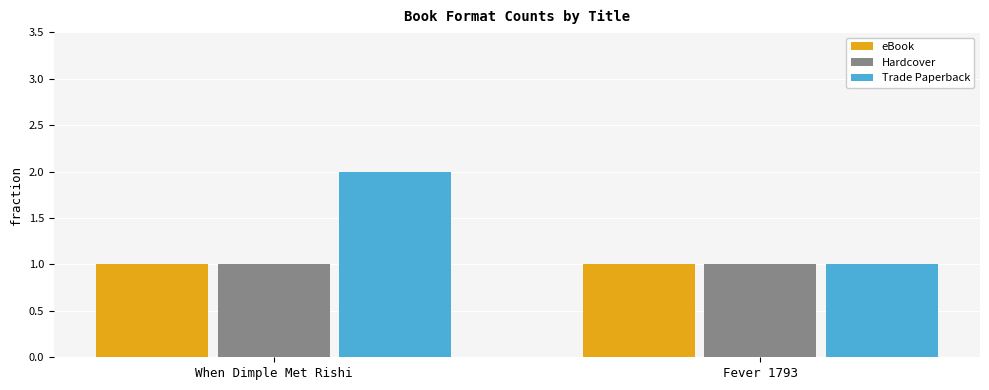

What is the sum of the Trade Paperback values at When Dimple Met Rishi and Fever 1793?

3